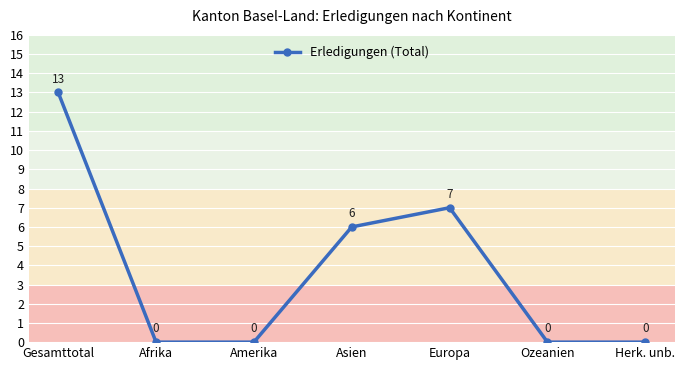

What is the label of the 6th point from the right?

Afrika